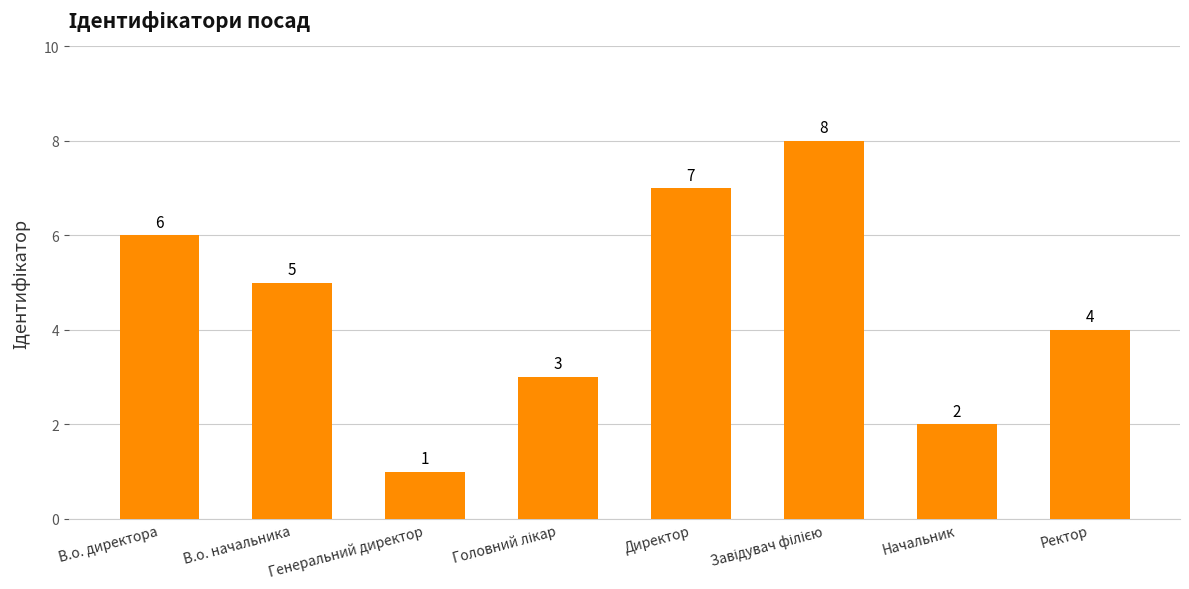

What is the change in value from Генеральний директор to Директор?

+6